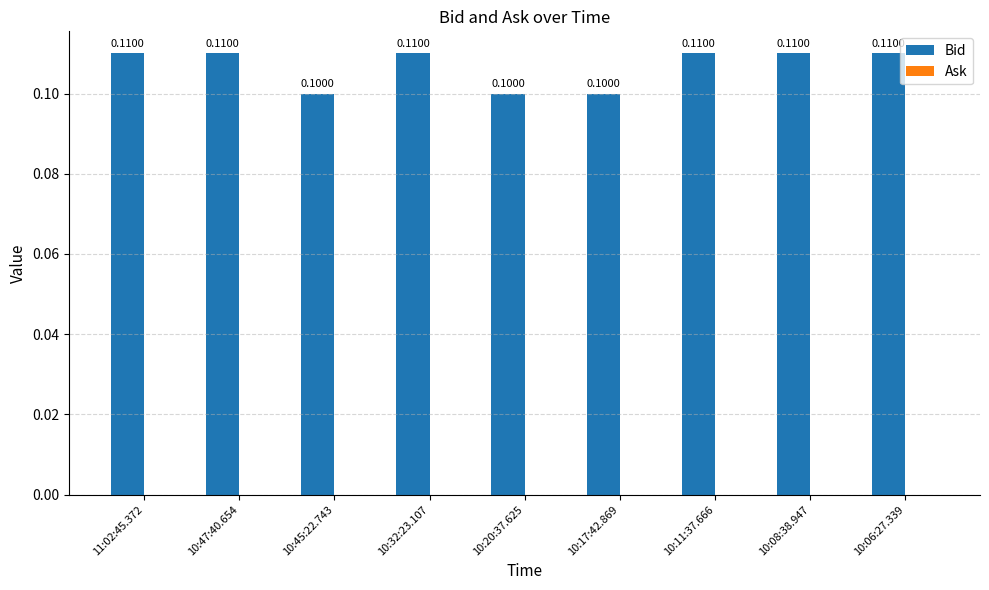

How many categories are shown in the chart?

9